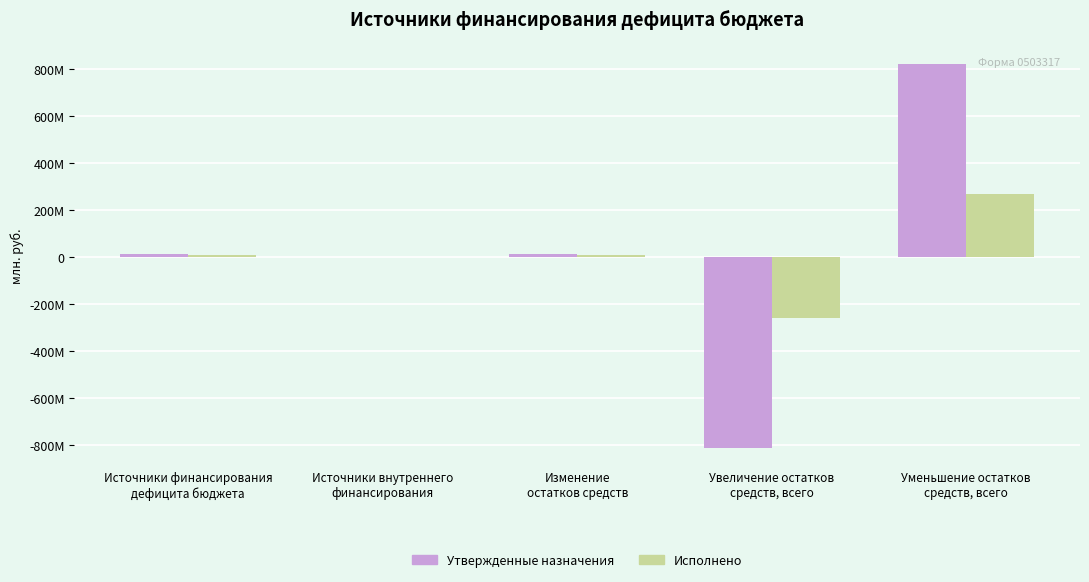

List the series in order of their peak value, highest first.

Утвержденные назначения, Исполнено